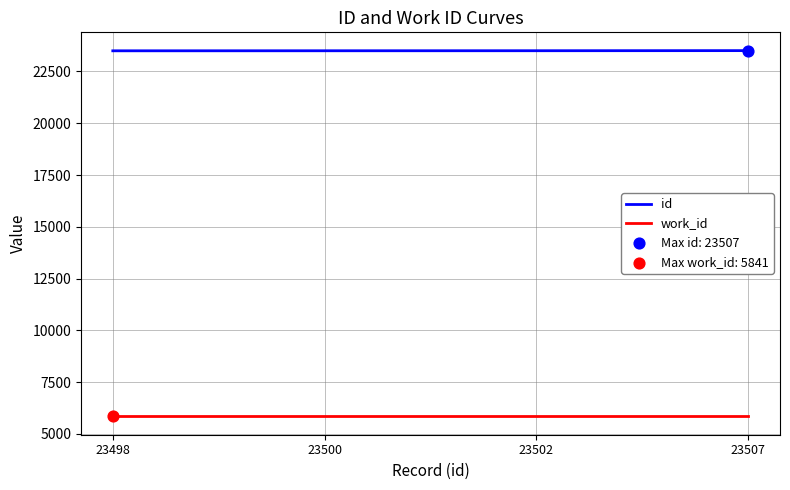

Is the value of work_id at 23502 greater than the value of id at 23507?

No